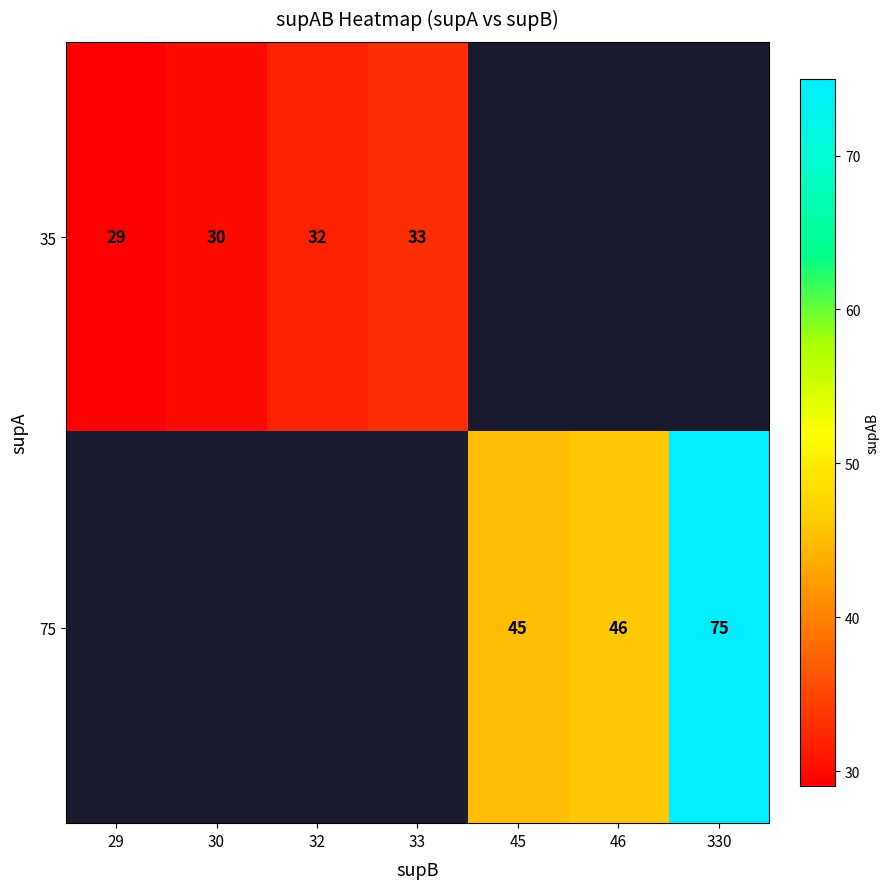

Is it true that 35 equals 53 at 32?

False